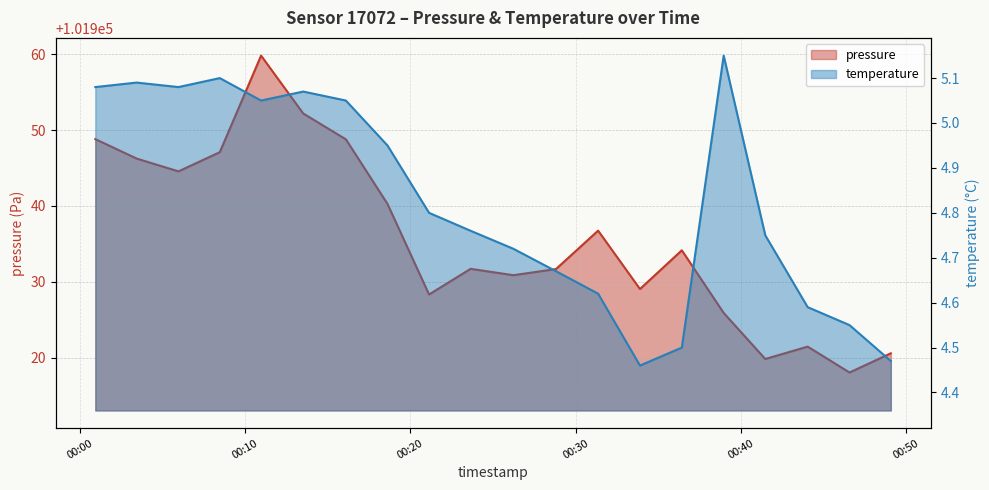

The temperature series shows 2.7 at 2023-02-11T00:46:35. True or false?

False